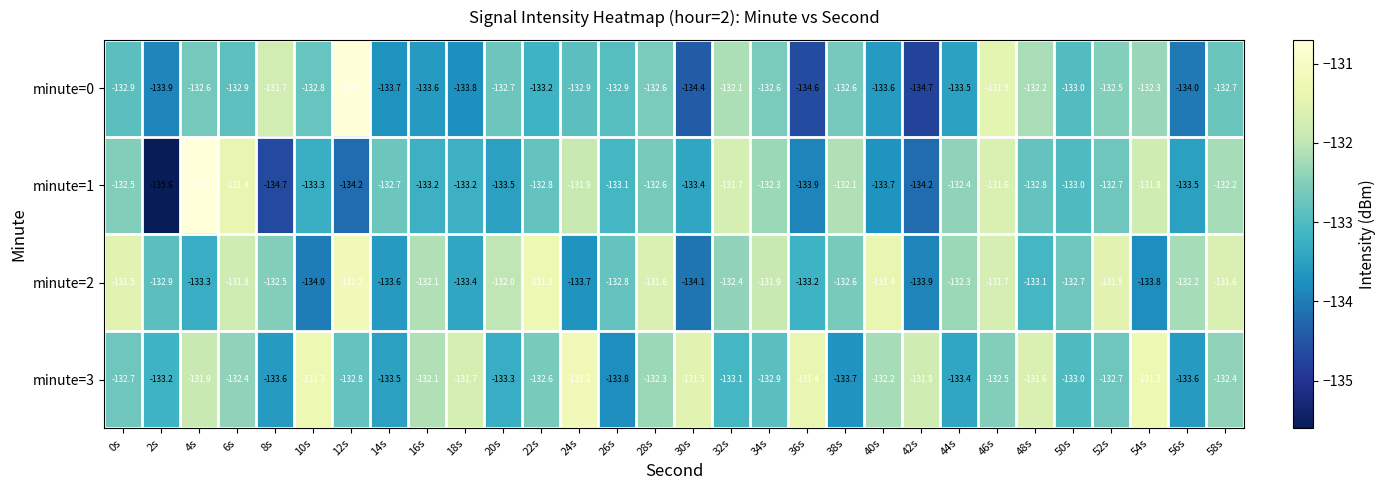

What is the difference between the second highest and minimum values in the minute=1 series?

4.2